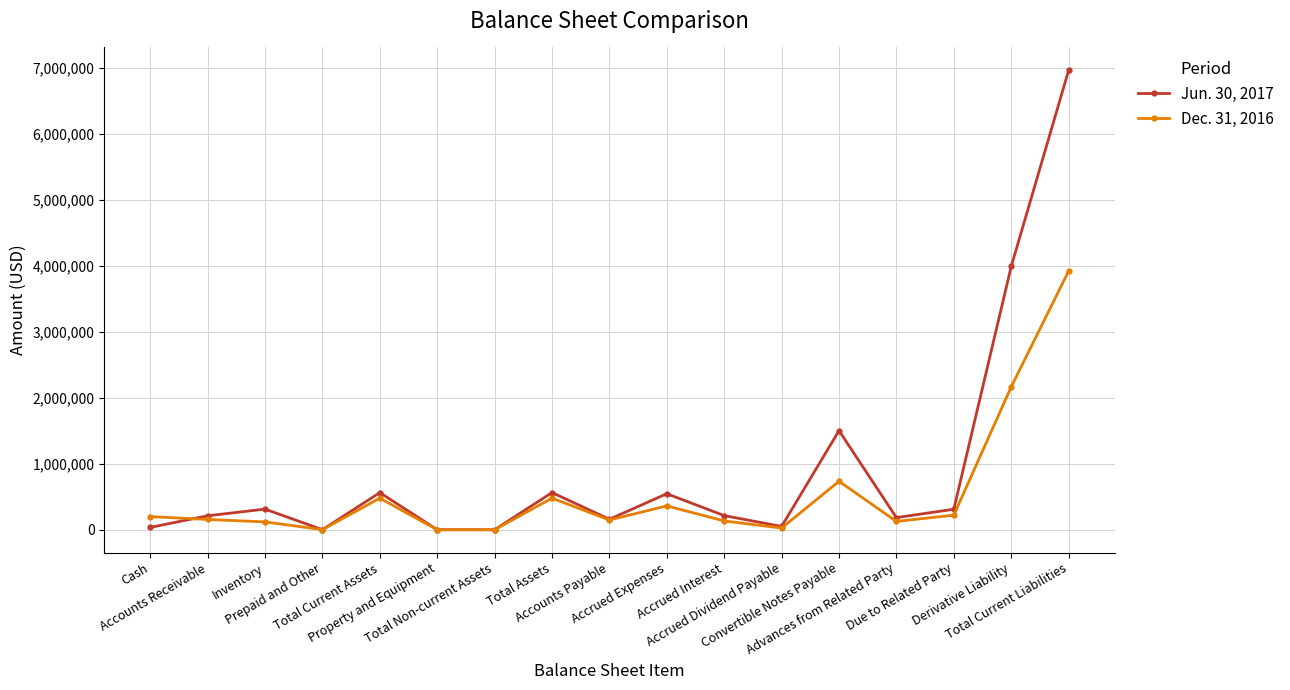

In Jun. 30, 2017, how many points are higher than both neighbors (excluding endpoints)?

5